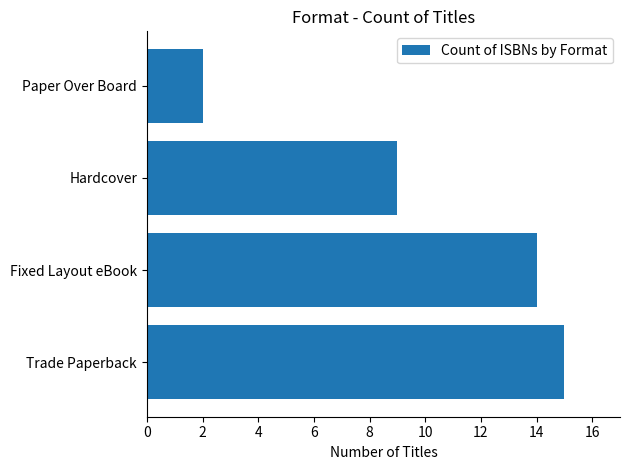

What is the average value?

10